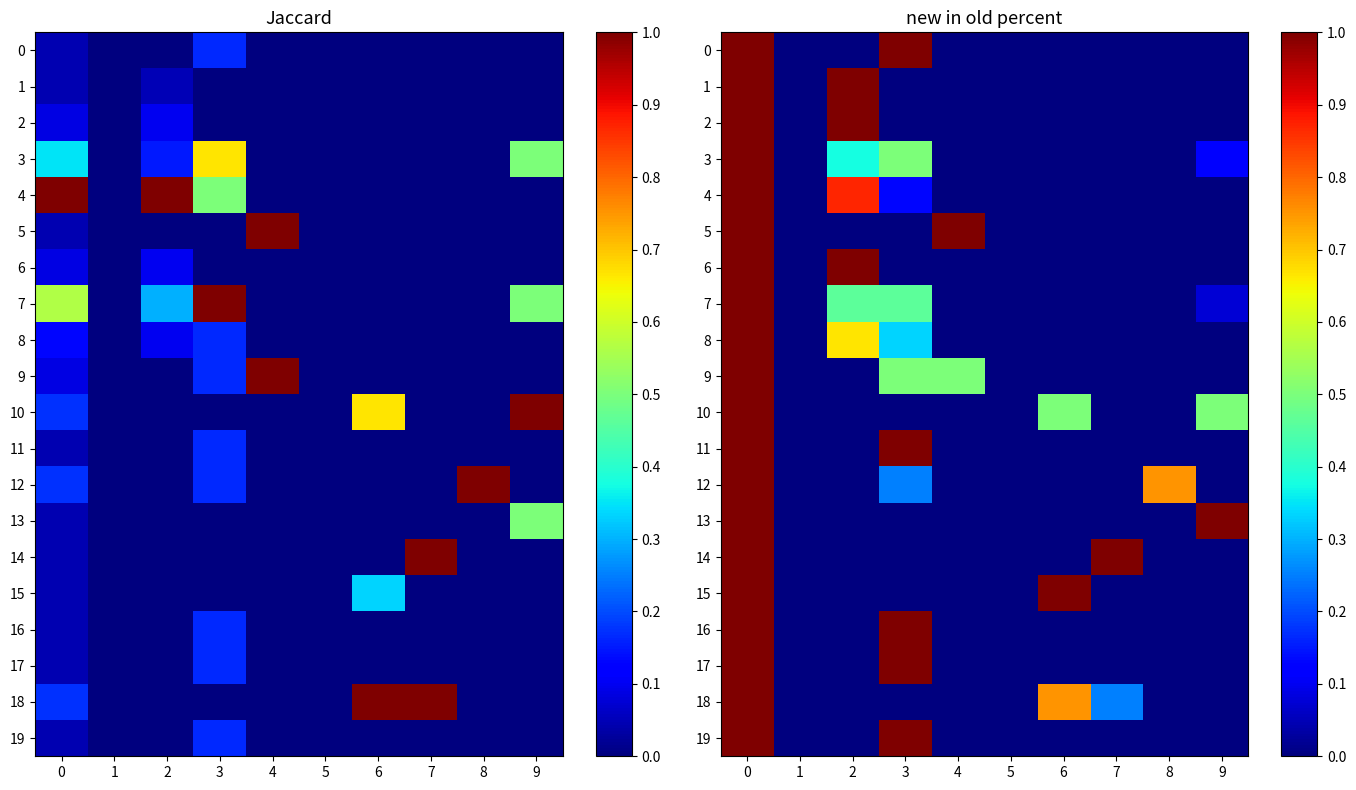

Which series changed the most between 6 and 9?

13